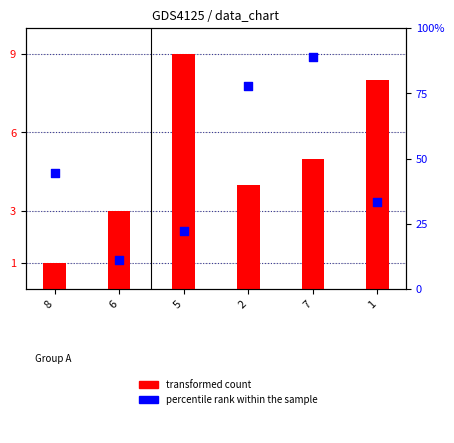

Which series has the largest Y range (max minus min)?

percentile rank within the sample